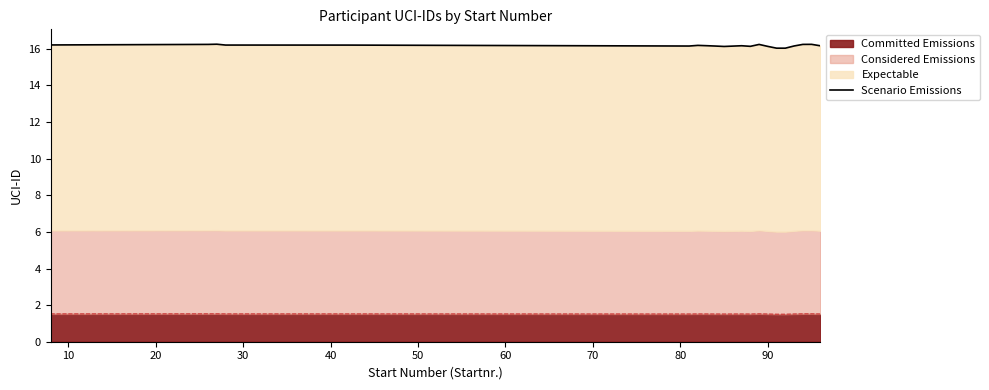

How many interior local peaks (higher than both neighbors) does the data have?

5